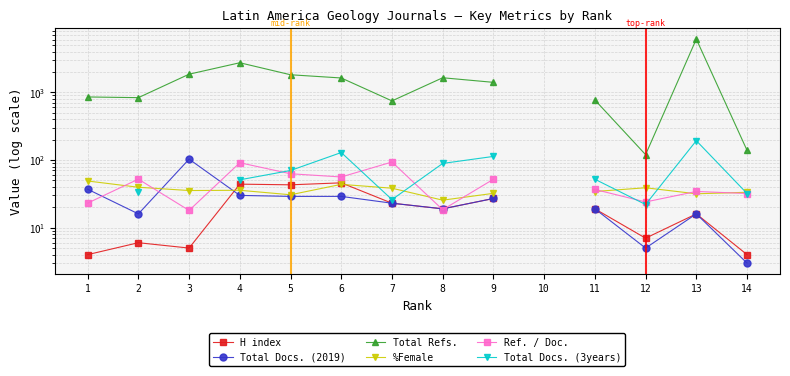

What is the value of the Total Docs. (3years) point at the 13th from the left?

193.0